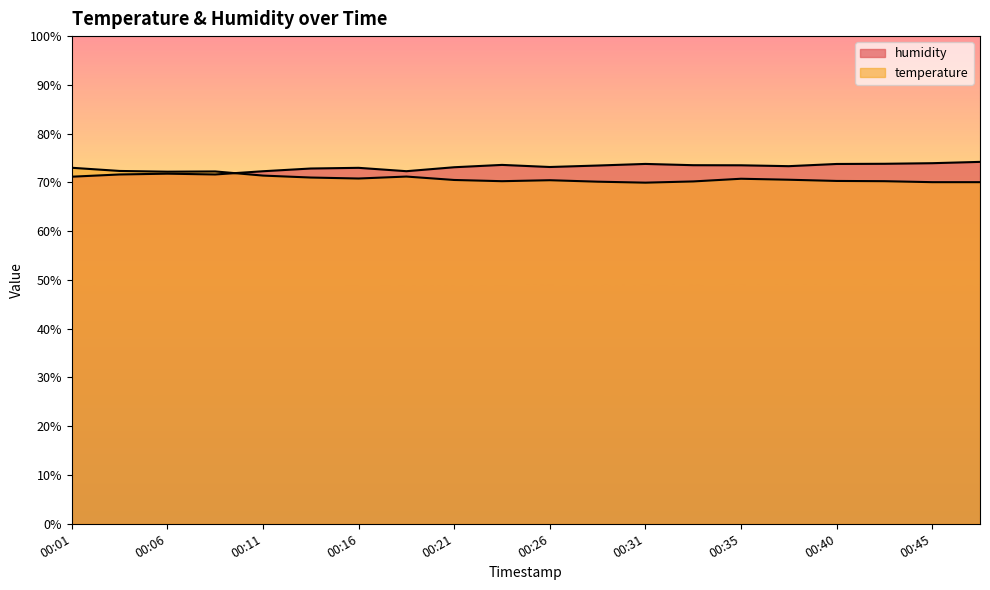

Is the value of humidity at 00:09 greater than the value of temperature at 00:33?

Yes